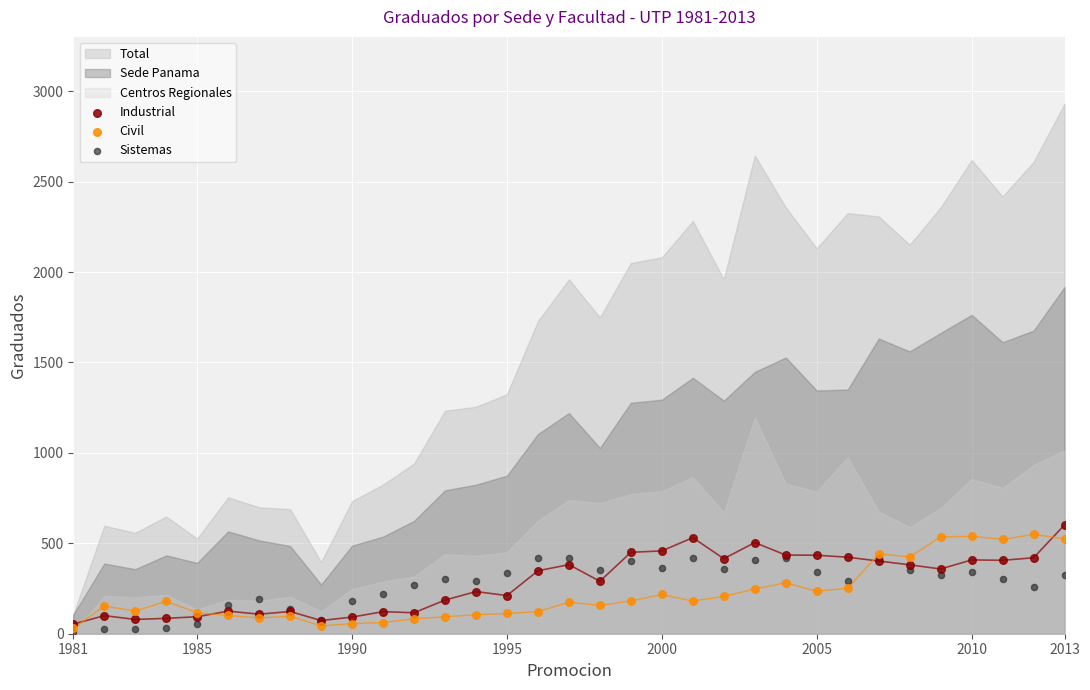

Which series has the widest spread of Y values?

Industrial